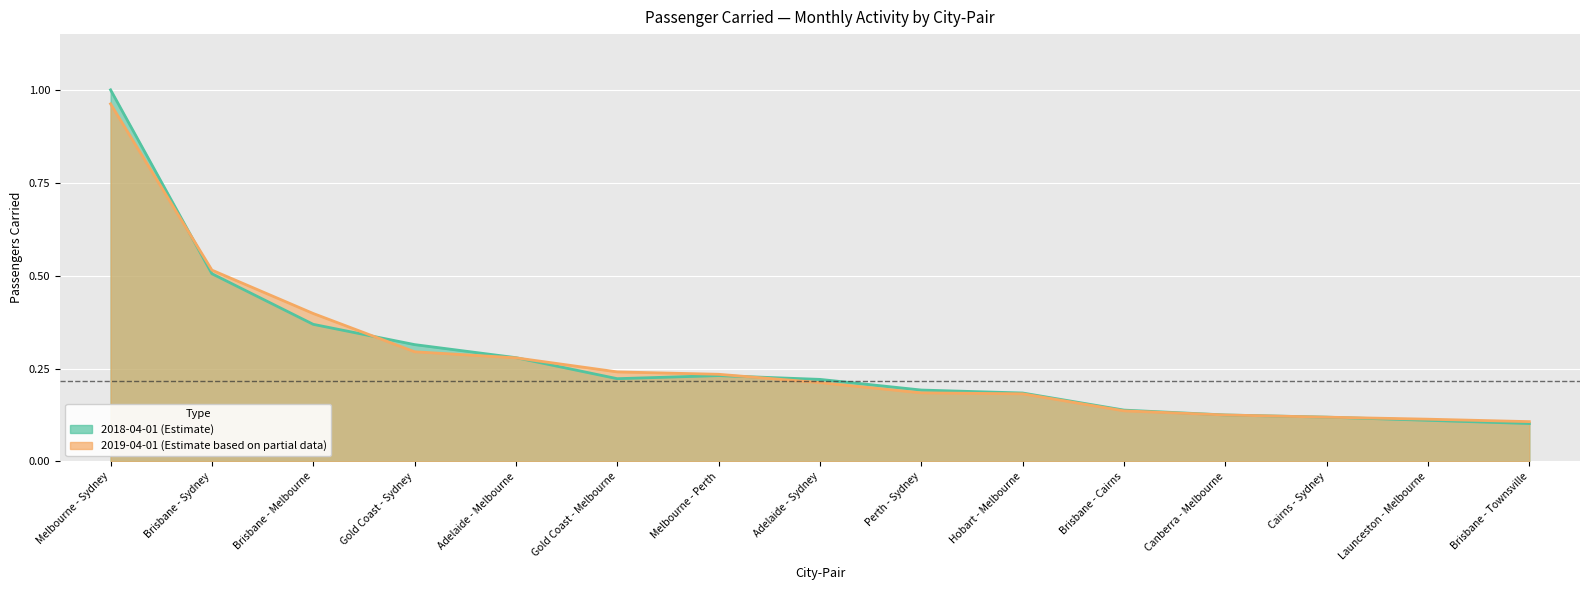

Reading right to left, list all the values displayed in this chart.

2018-04-01: Brisbane - Townsville=0.1	Launceston - Melbourne=0.1	Cairns - Sydney=0.1	Canberra - Melbourne=0.1	Brisbane - Cairns=0.1	Hobart - Melbourne=0.2	Perth - Sydney=0.2	Adelaide - Sydney=0.2	Melbourne - Perth=0.2	Gold Coast - Melbourne=0.2	Adelaide - Melbourne=0.3	Gold Coast - Sydney=0.3	Brisbane - Melbourne=0.4	Brisbane - Sydney=0.5	Melbourne - Sydney=1.0
2019-04-01: Brisbane - Townsville=0.1	Launceston - Melbourne=0.1	Cairns - Sydney=0.1	Canberra - Melbourne=0.1	Brisbane - Cairns=0.1	Hobart - Melbourne=0.2	Perth - Sydney=0.2	Adelaide - Sydney=0.2	Melbourne - Perth=0.2	Gold Coast - Melbourne=0.2	Adelaide - Melbourne=0.3	Gold Coast - Sydney=0.3	Brisbane - Melbourne=0.4	Brisbane - Sydney=0.5	Melbourne - Sydney=1.0